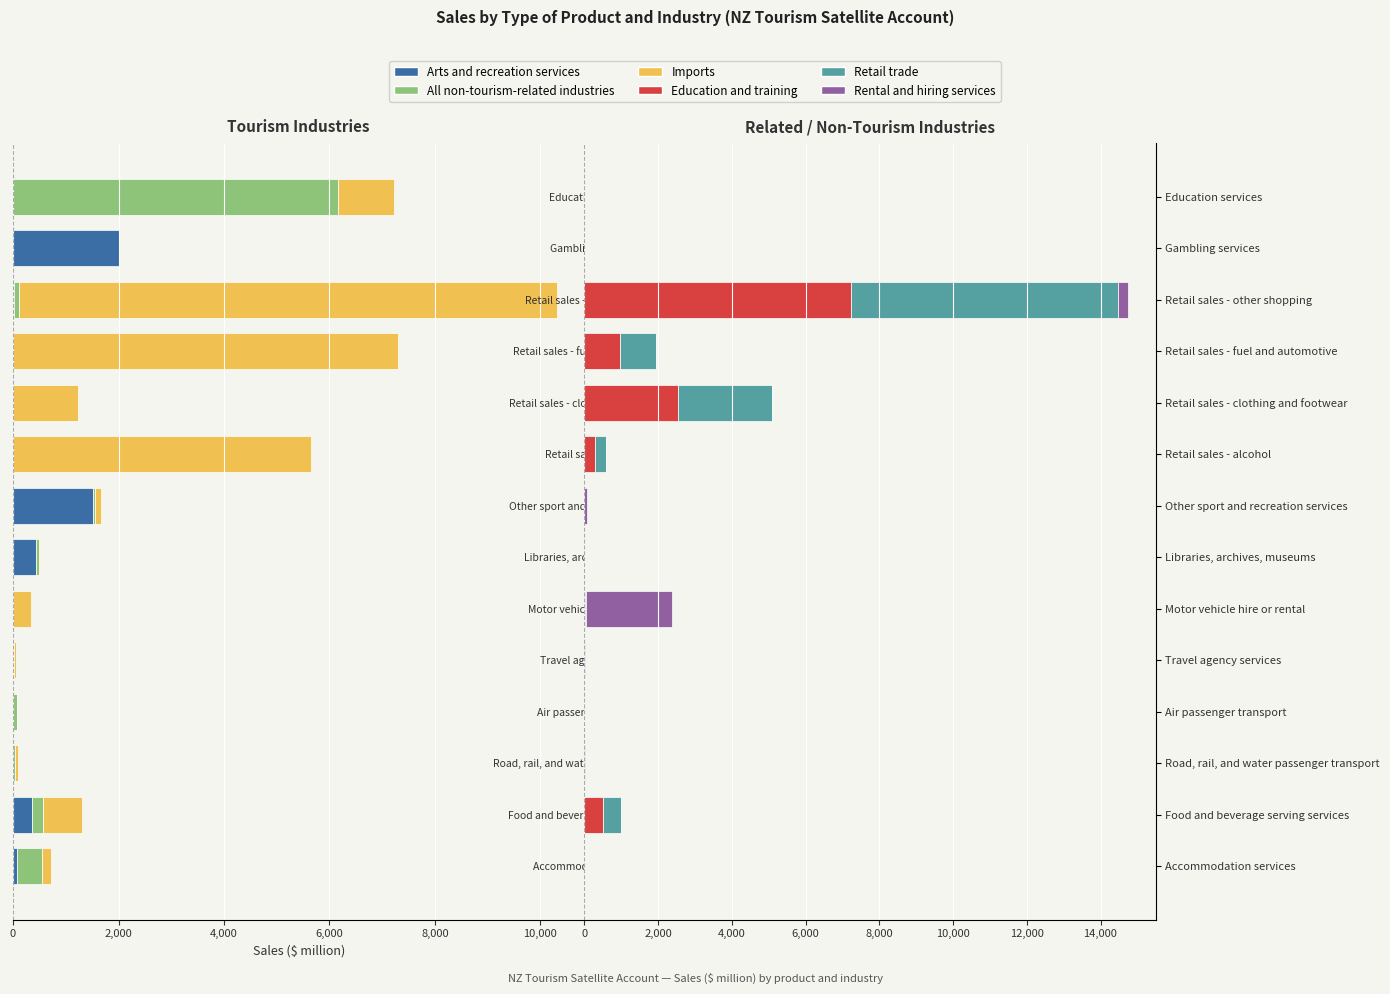

What are all the series names shown in the legend?

Arts and recreation services, All non-tourism-related industries, Imports, Education and training, Retail trade, Rental and hiring services